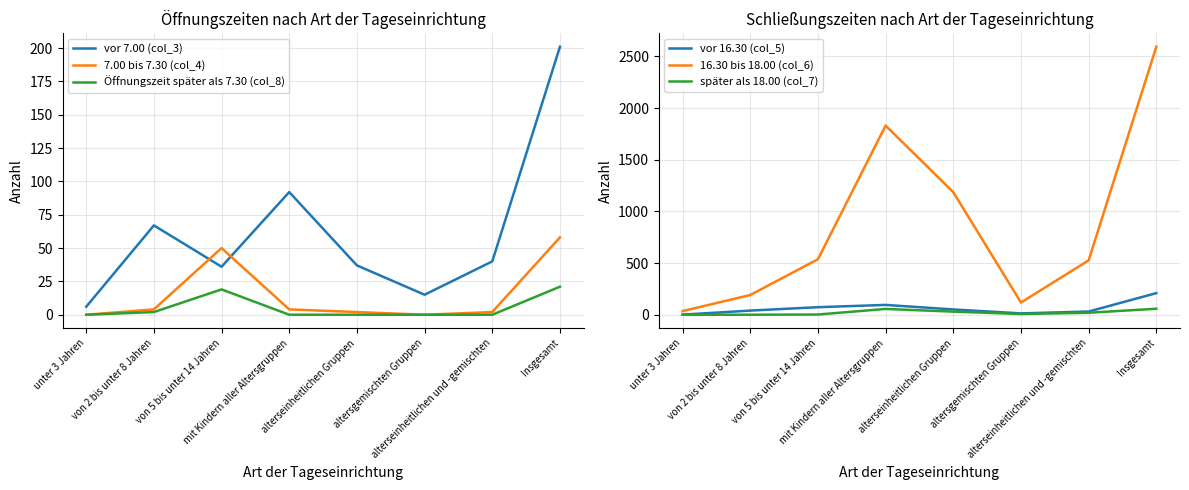

What is the difference between the second highest and second lowest values in the vor 16.30 (col_5) series?

82